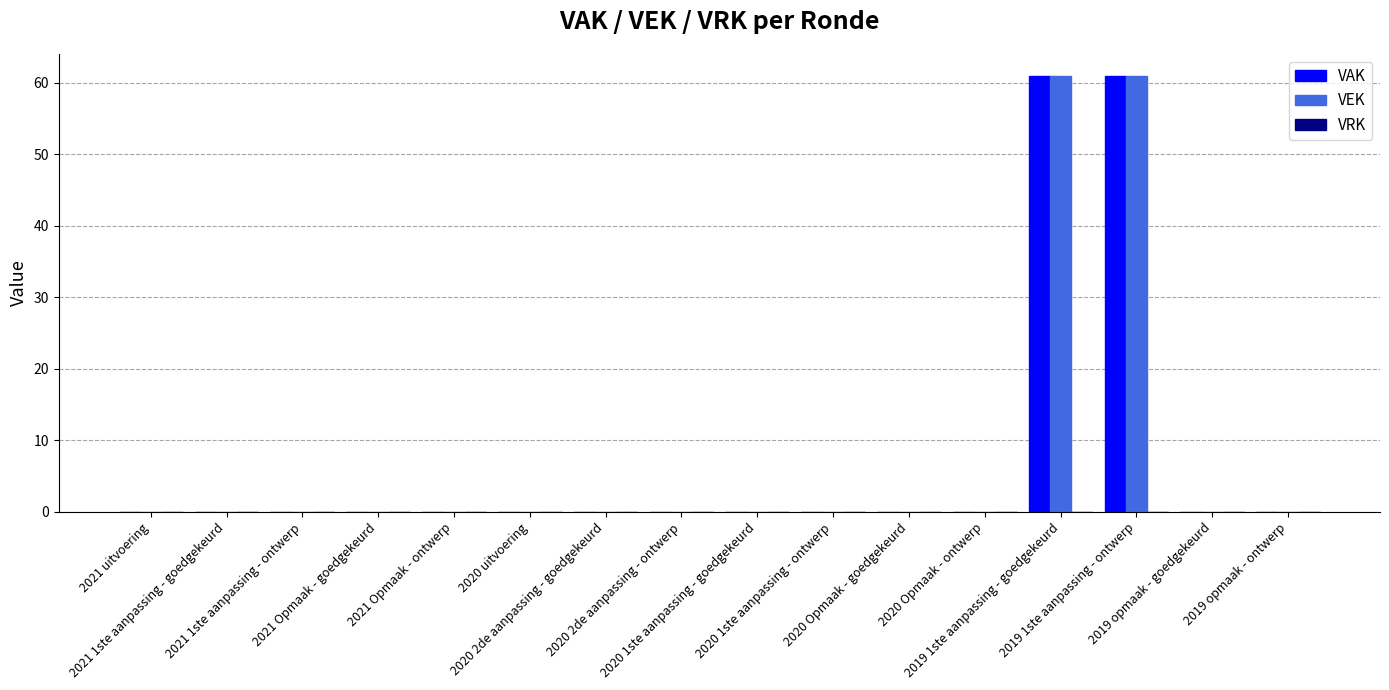

What is the greatest value displayed?

61